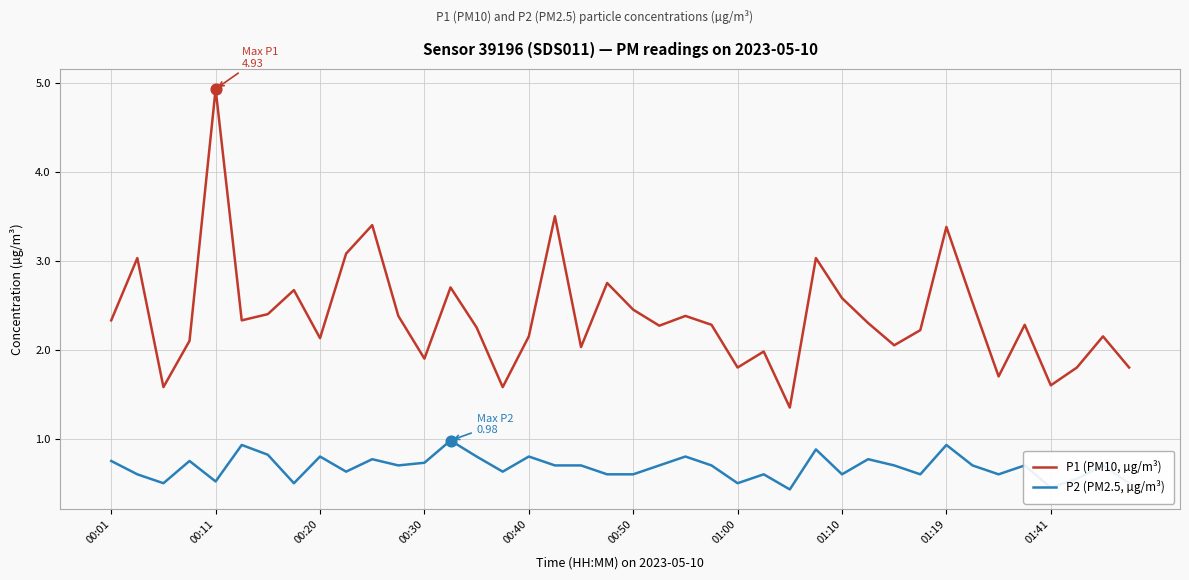

Which series has the largest total across all categories?

P1 (PM10, µg/m³)